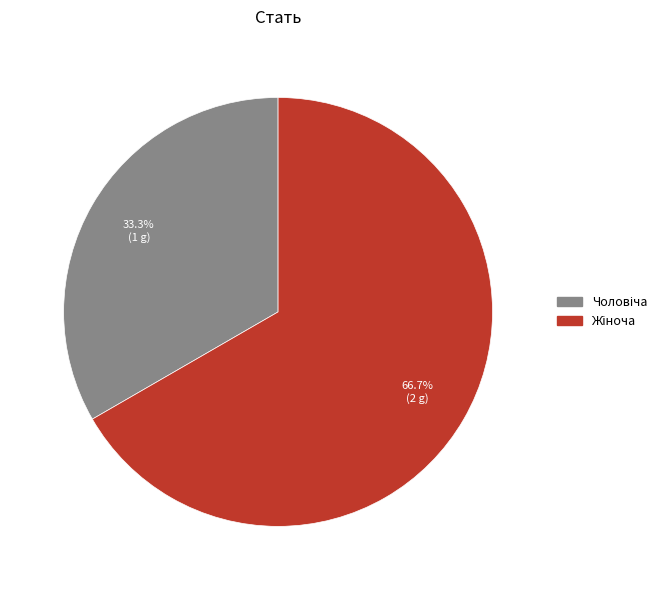

Is there a majority slice in this chart?

Yes